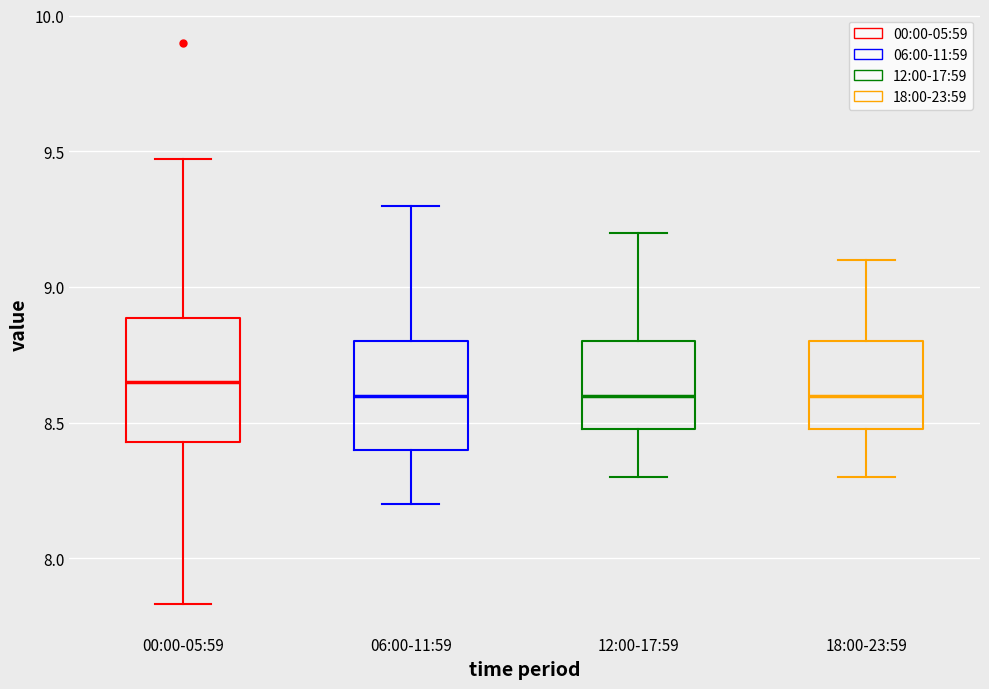

Reading left to right, transcribe this box plot: for each box, give where its median line is, the range the box spans, and where its two whiskers end, as read against the y-axis. The values are not printed on the chart, so give them approximately, as read against the axis.

00:00-05:59: median 8.65, box 8.45 to 8.90, whiskers 7.85 to 9.45
06:00-11:59: median 8.60, box 8.40 to 8.80, whiskers 8.20 to 9.30
12:00-17:59: median 8.60, box 8.50 to 8.80, whiskers 8.30 to 9.20
18:00-23:59: median 8.60, box 8.50 to 8.80, whiskers 8.30 to 9.10